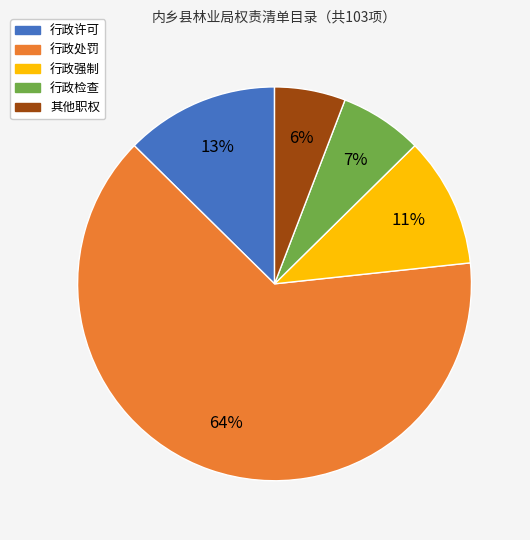

To the nearest percent, what portion does 其他职权 represent?

6%